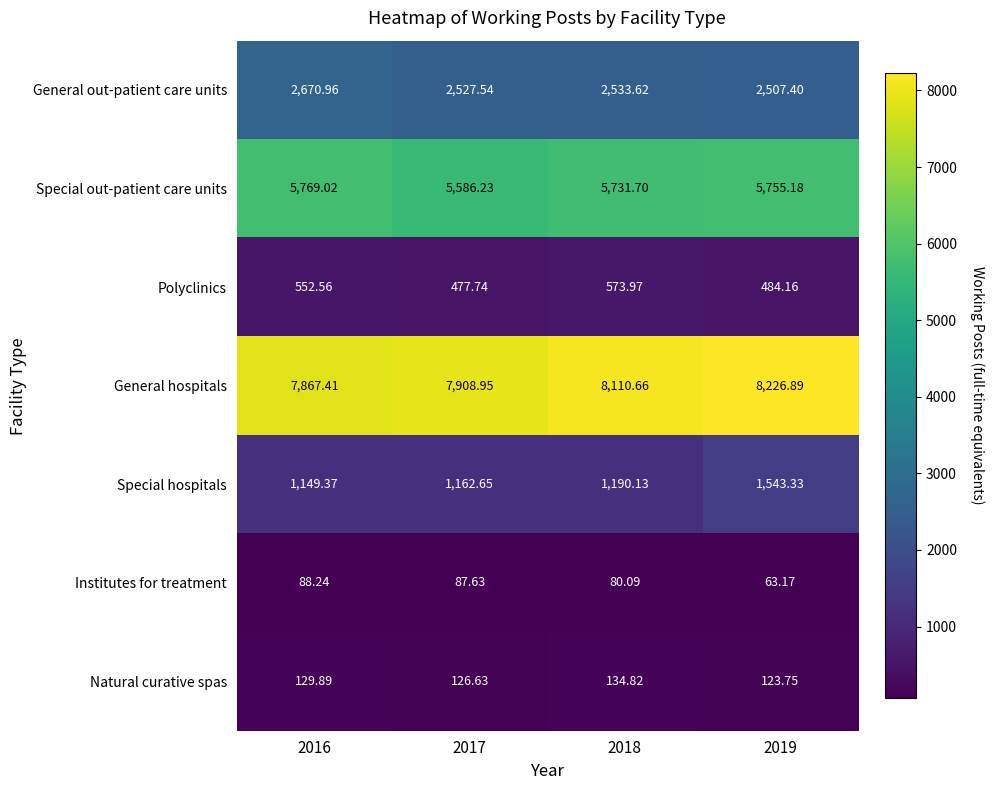

Which series has the largest total across all categories?

General hospitals